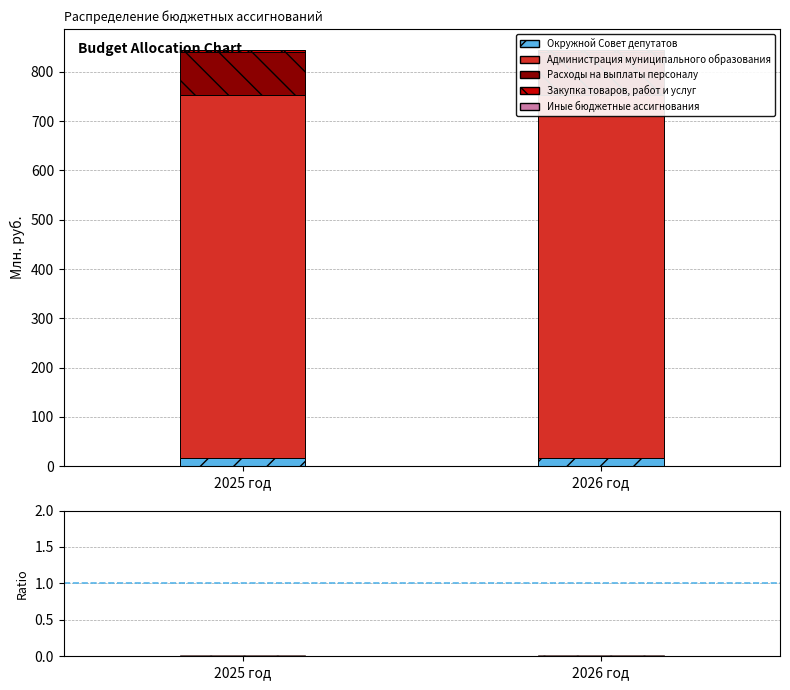

At 2025 год, list the series in order from largest to smallest.

Администрация муниципального образования, Расходы на выплаты персоналу, Окружной Совет депутатов, Закупка товаров, работ и услуг, Иные бюджетные ассигнования, ratio